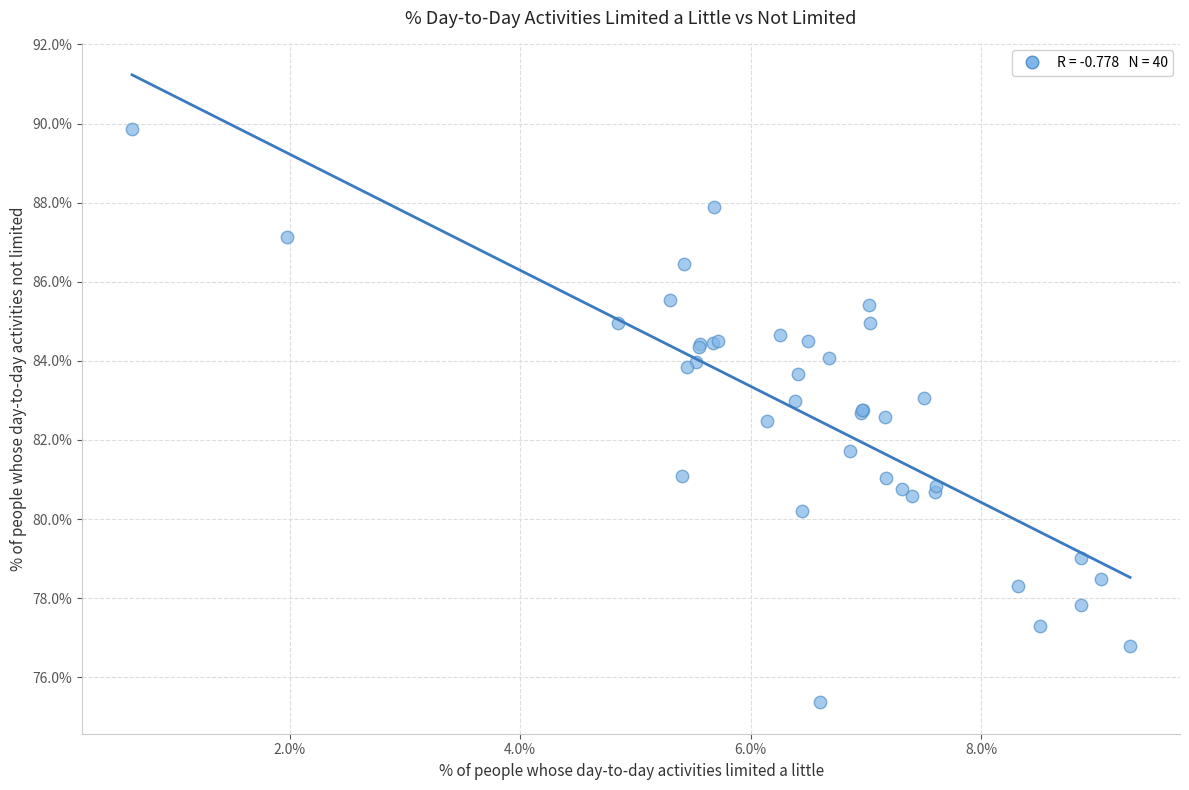

What Y value in the scatter plot is closest to 82?

81.7